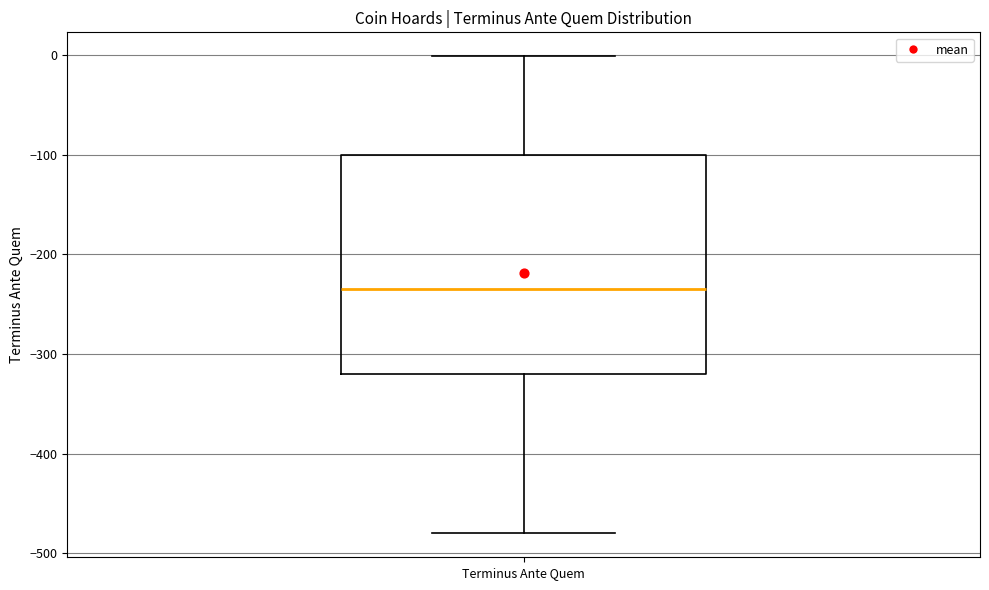

Where does the median line of the box for Terminus Ante Quem sit on the y-axis? The values are not printed on the chart, so give them approximately, as read against the axis.

-230